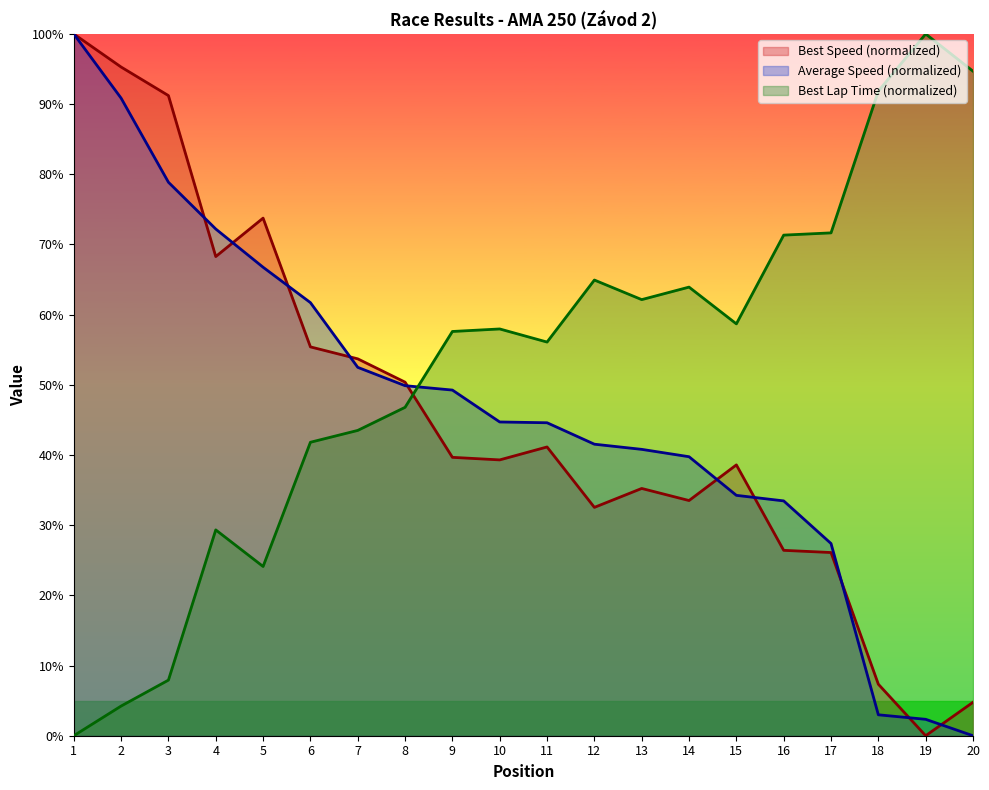

Reading left to right, transcribe all the data shown in this chart.

Total Time: 100.0	90.9	78.9	72.2	66.8	61.7	52.5	49.9	49.3	44.7	44.6	41.5	40.8	39.8	34.3	33.5	27.4	3.0	2.3	0.0
Best Lap time: 0.0	4.2	7.9	29.3	24.1	41.8	43.5	46.8	57.6	58.0	56.1	64.9	62.1	63.9	58.7	71.3	71.7	91.9	100.0	94.7
Best Speed: 100.0	95.3	91.2	68.3	73.8	55.4	53.7	50.4	39.7	39.3	41.1	32.5	35.2	33.5	38.6	26.4	26.1	7.3	0.0	4.8